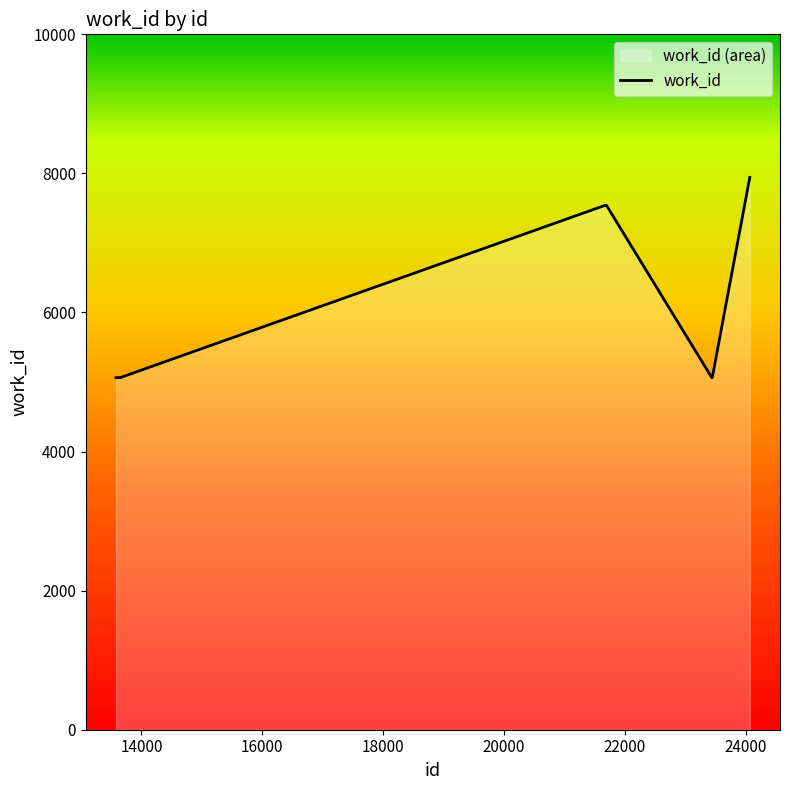

True or false: the data has more than 2 interior local peaks.

False